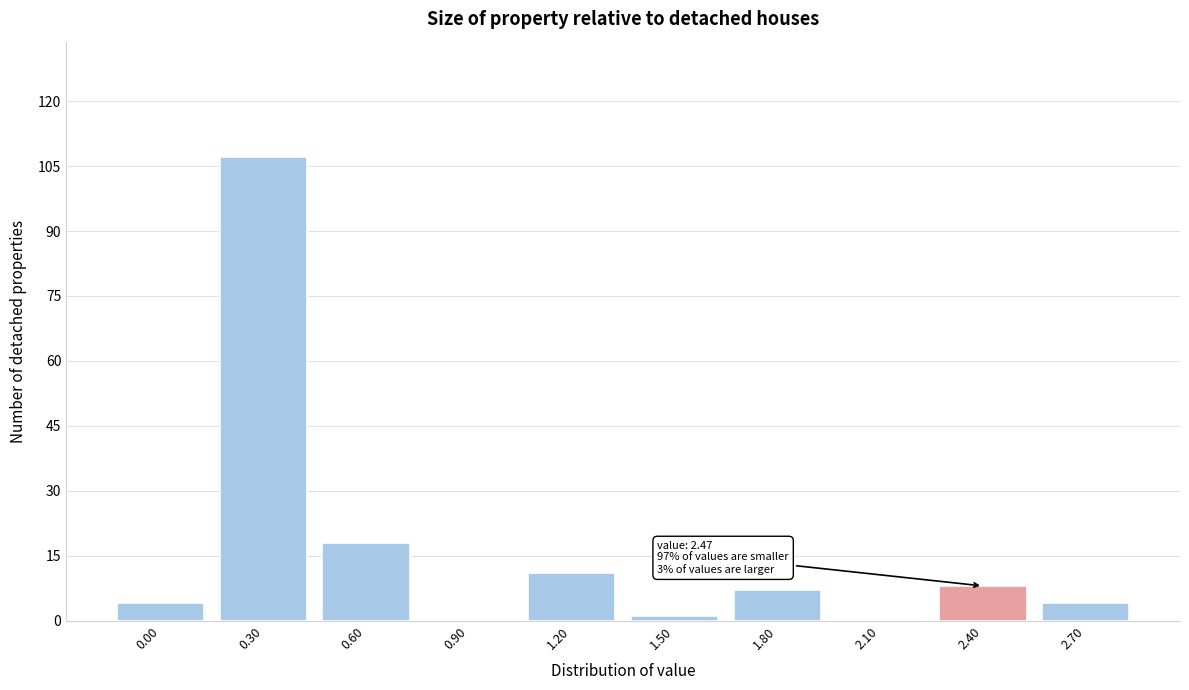

Reading left to right, extract all data points from this chart.

0.00=4	0.30=107	0.60=18	0.90=0	1.20=11	1.50=1	1.80=7	2.10=0	2.40=8	2.70=4